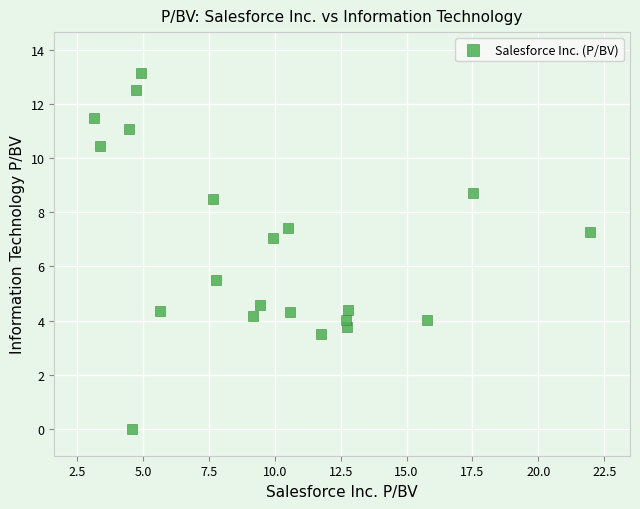

What Y value in the scatter plot is closest to 6?

5.5